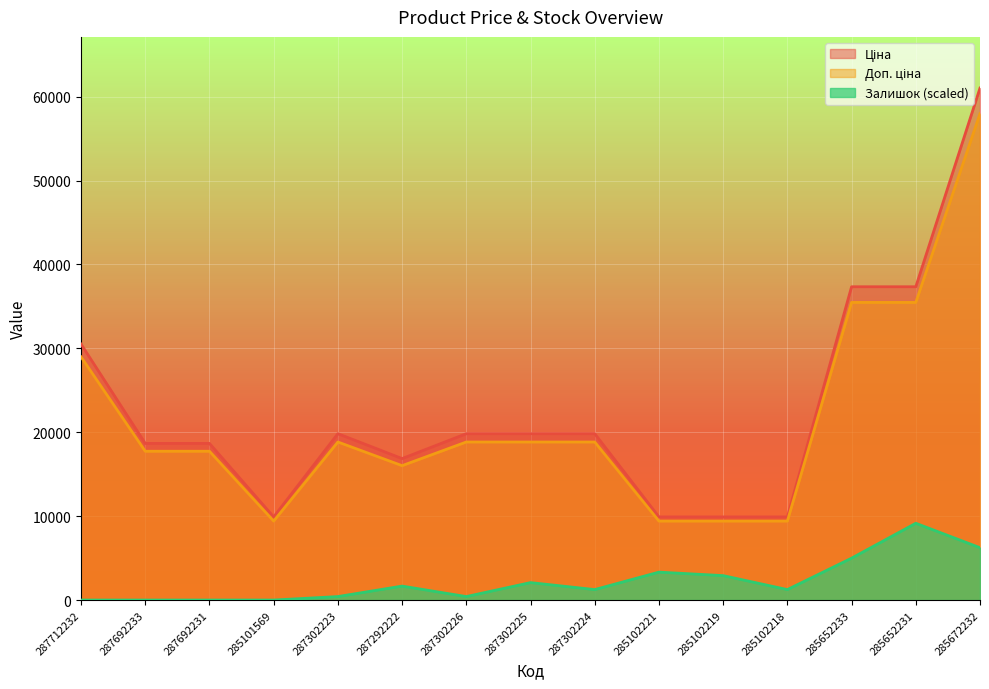

Which series has the largest total across all categories?

Ціна